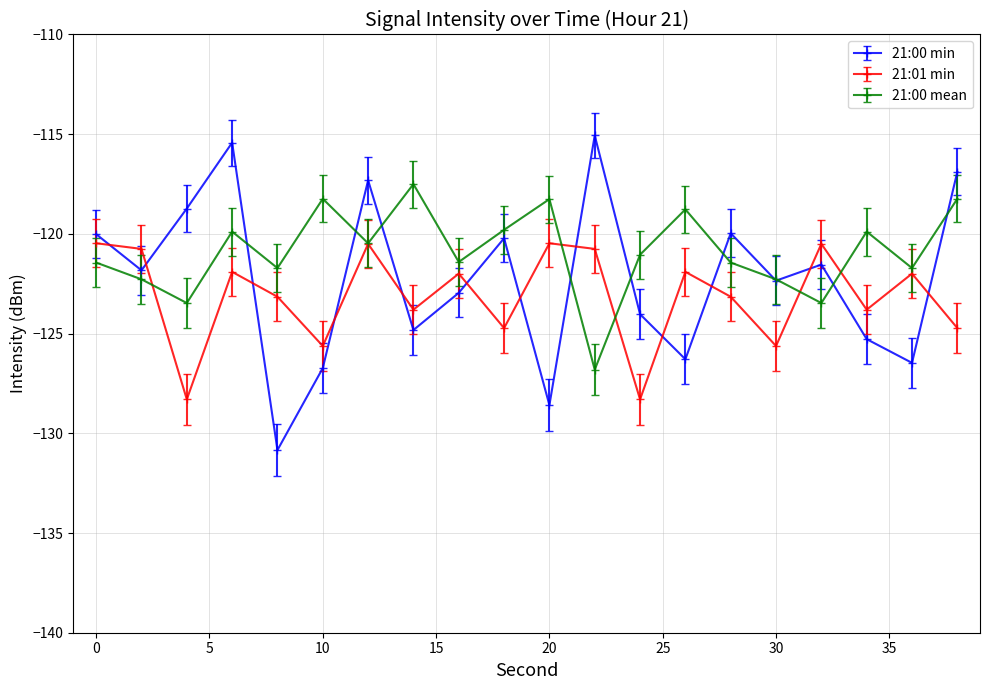

True or false: 21:00 min has more than 0 interior local peaks.

True